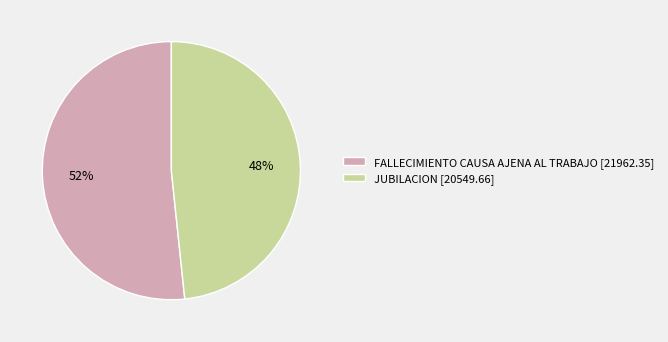

Is the sum of JUBILACION [20549.66] and FALLECIMIENTO CAUSA AJENA AL TRABAJO [21962.35] greater than half?

Yes